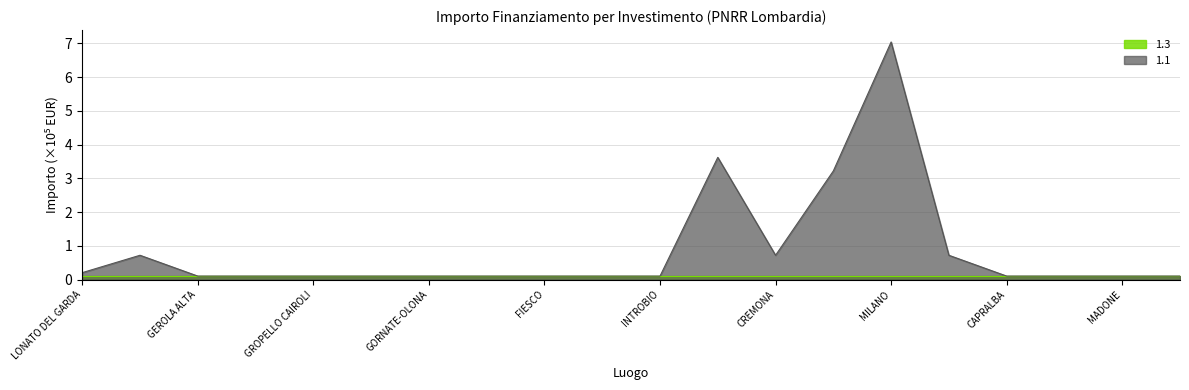

The value at PAVIA is 0.5. True or false?

False